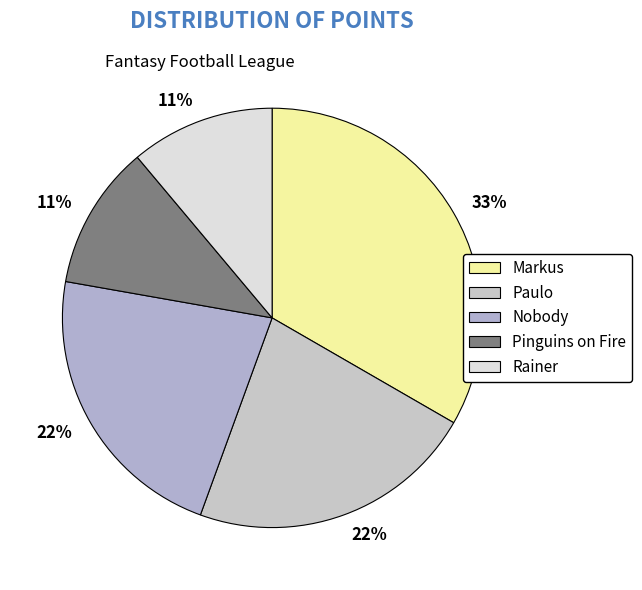

Is Nobody the majority of the pie?

No